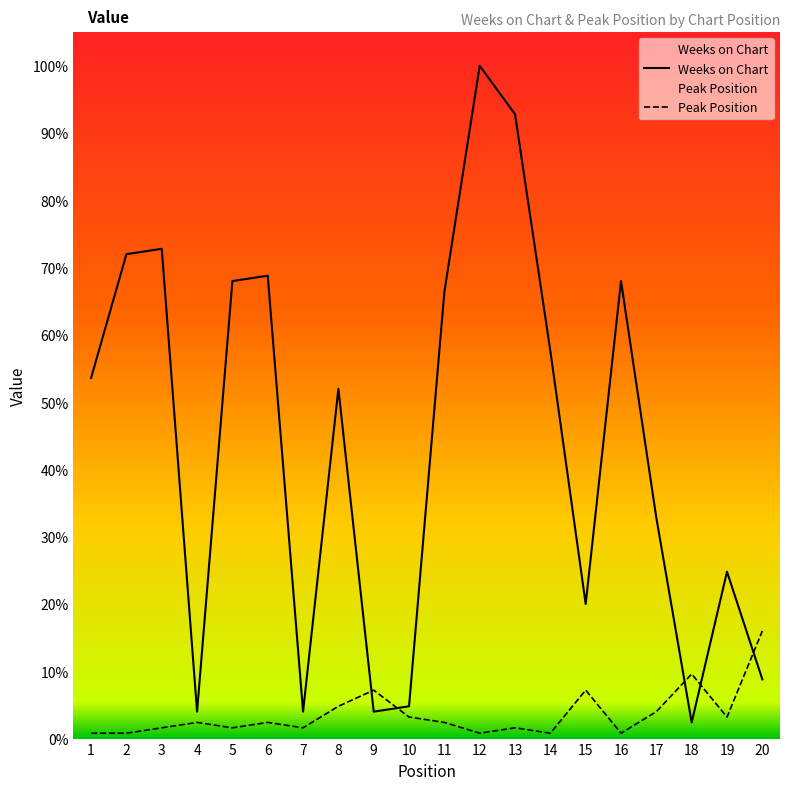

How many times do Weeks on Chart and Peak Position cross each other?

5